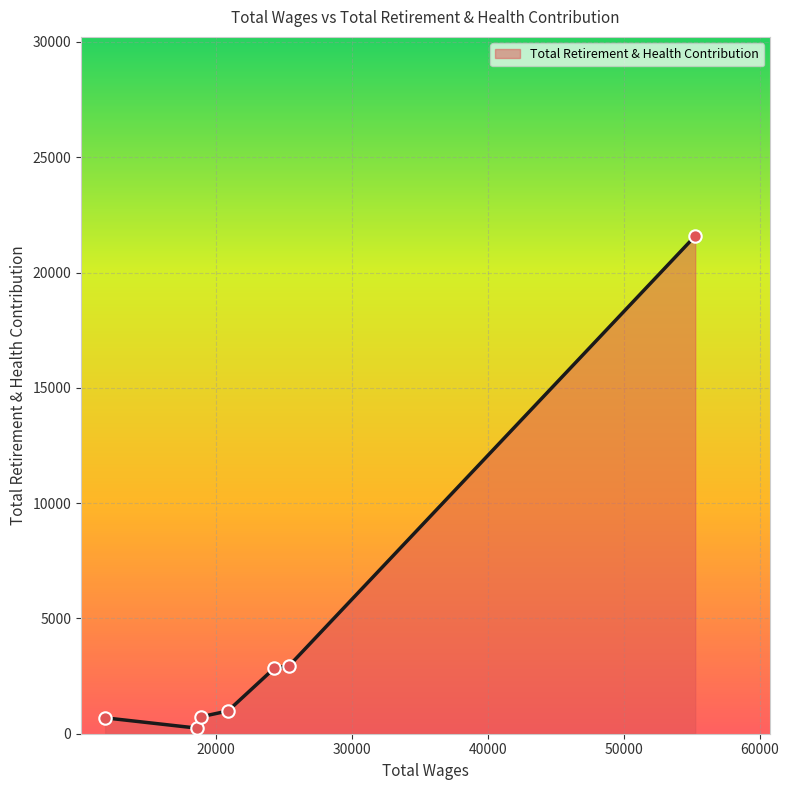

True or false: there are more than 2 points higher than both neighbors.

False